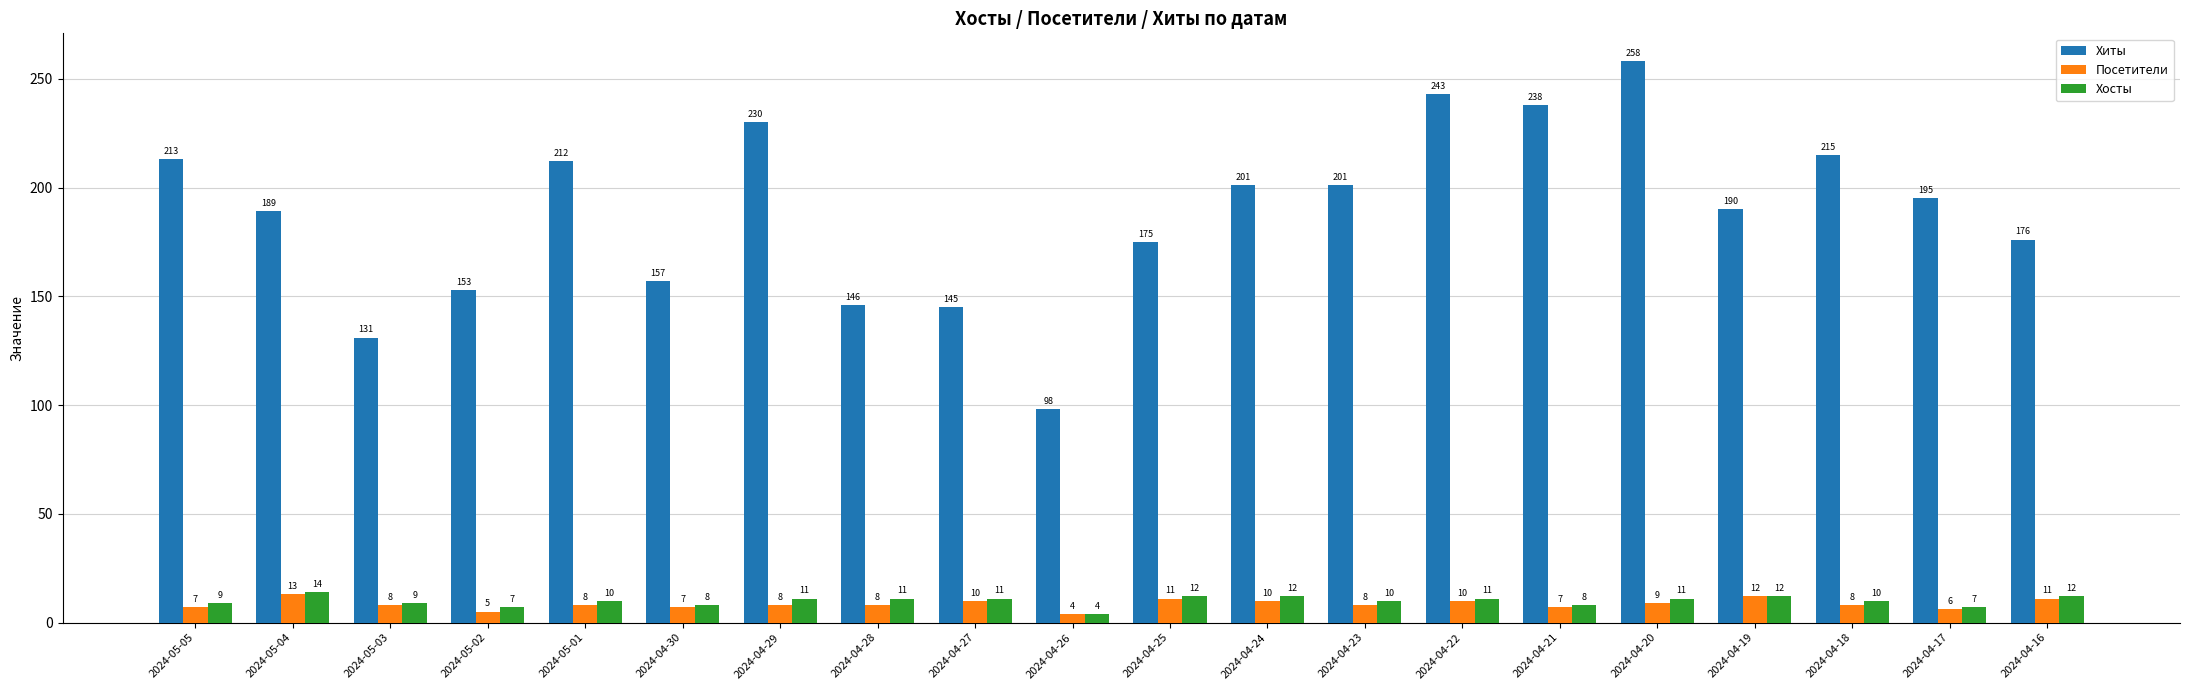

At how many categories does at least one series exceed 120?

19